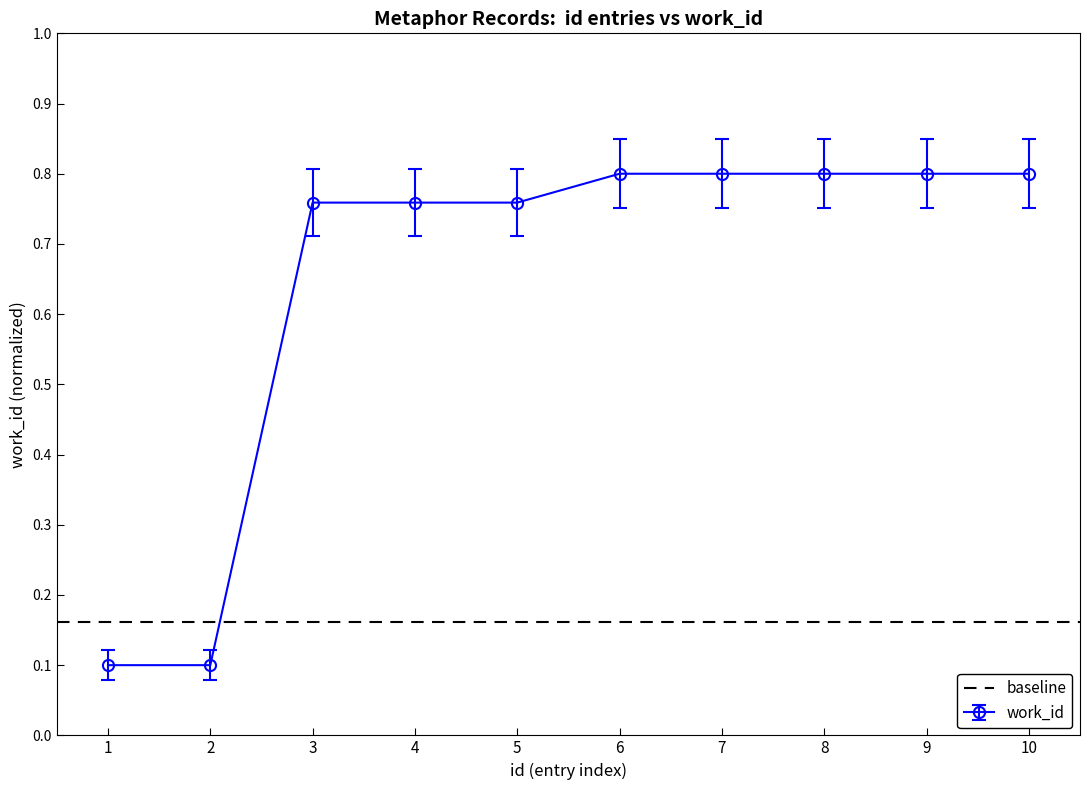

Count the work_id values in the range 0 to 1.

10